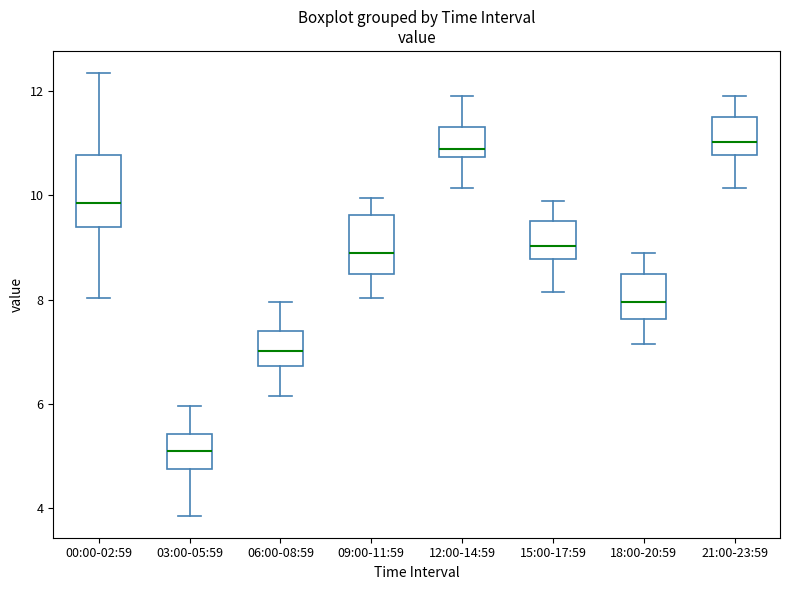

Reading left to right, read every box against the y-axis: the position of its median line, the range the box covers, and the ends of its whiskers. The values are not printed on the chart, so give them approximately, as read against the axis.

00:00-02:59: median 9.8, box 9.4 to 10.8, whiskers 8.0 to 12.4
03:00-05:59: median 5.2, box 4.8 to 5.4, whiskers 3.8 to 6.0
06:00-08:59: median 7.0, box 6.8 to 7.4, whiskers 6.2 to 8.0
09:00-11:59: median 9.0, box 8.6 to 9.6, whiskers 8.0 to 10.0
12:00-14:59: median 11.0, box 10.8 to 11.4, whiskers 10.2 to 12.0
15:00-17:59: median 9.0, box 8.8 to 9.6, whiskers 8.2 to 10.0
18:00-20:59: median 8.0, box 7.6 to 8.6, whiskers 7.2 to 9.0
21:00-23:59: median 11.0, box 10.8 to 11.6, whiskers 10.2 to 12.0